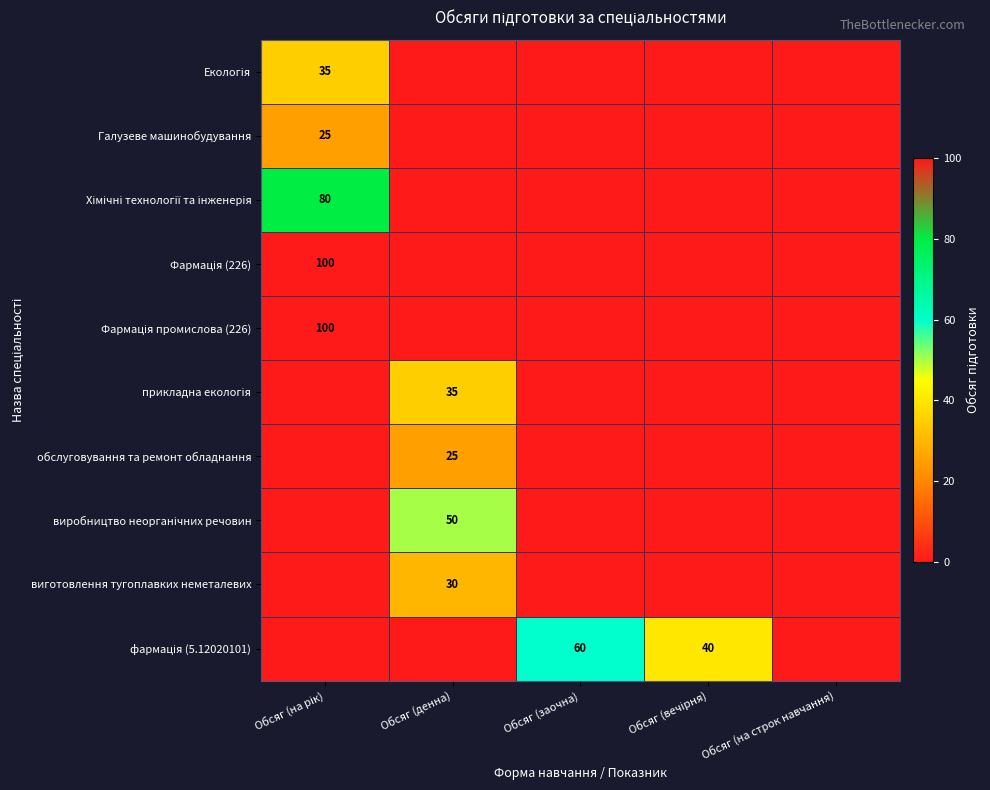

Count the number of categories in the chart.

5